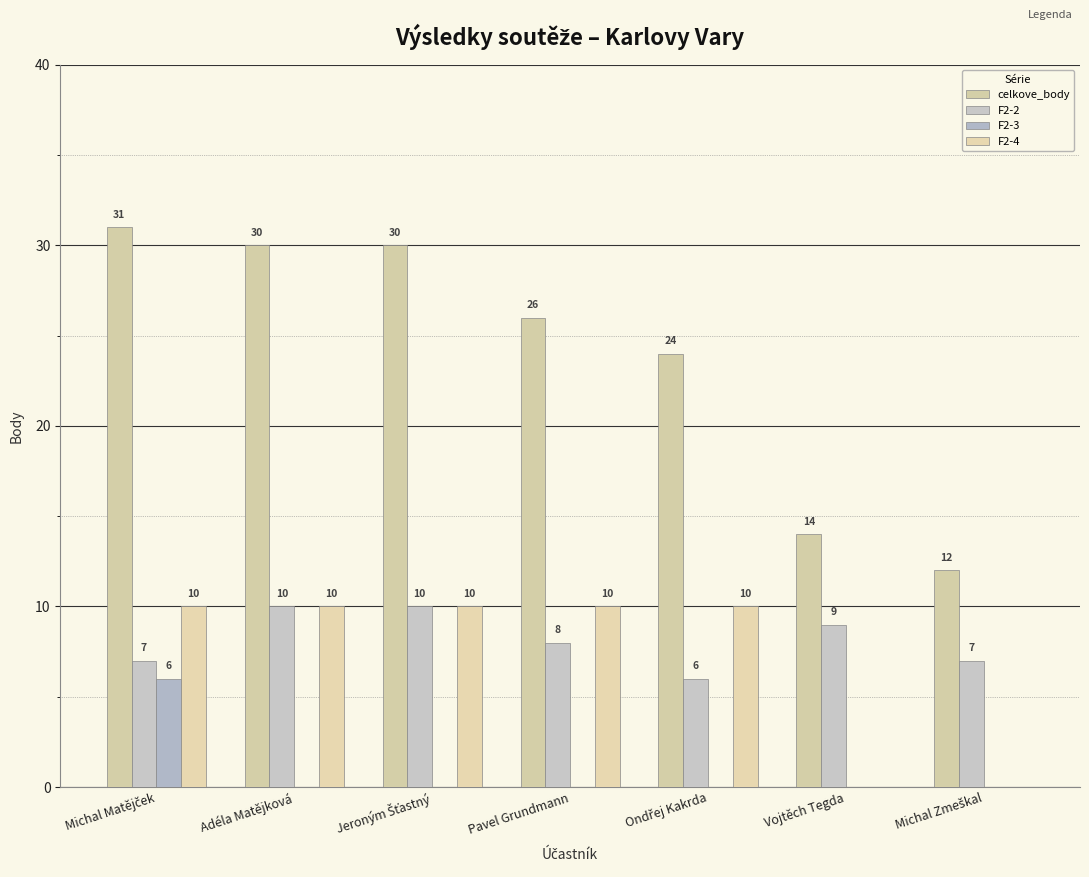

How many groups of bars are there?

7